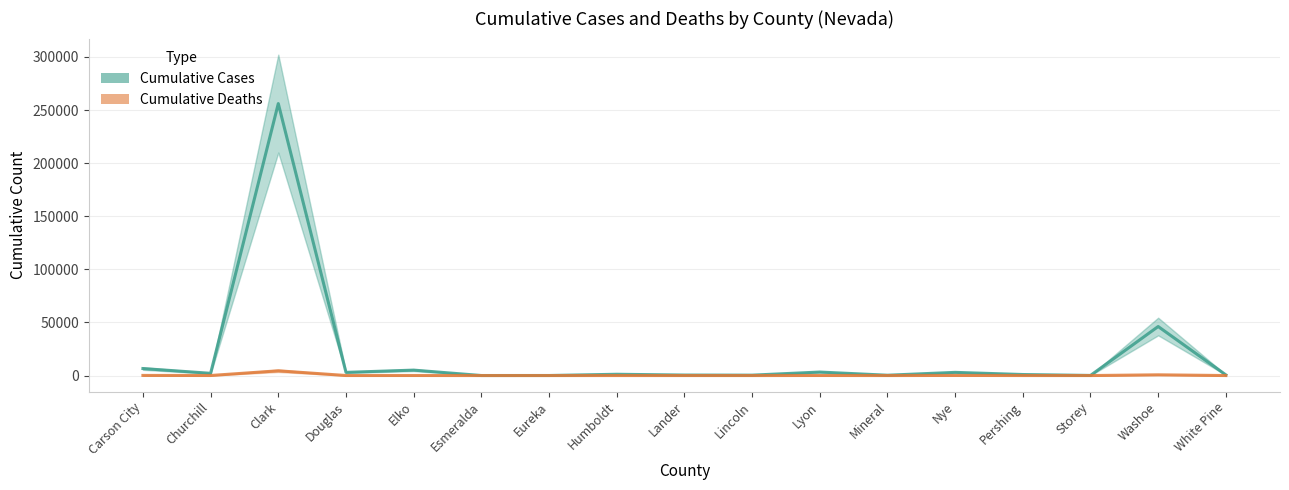

Is the value of Cumulative Cases at Carson City greater than the value of Cumulative Deaths at Pershing?

Yes